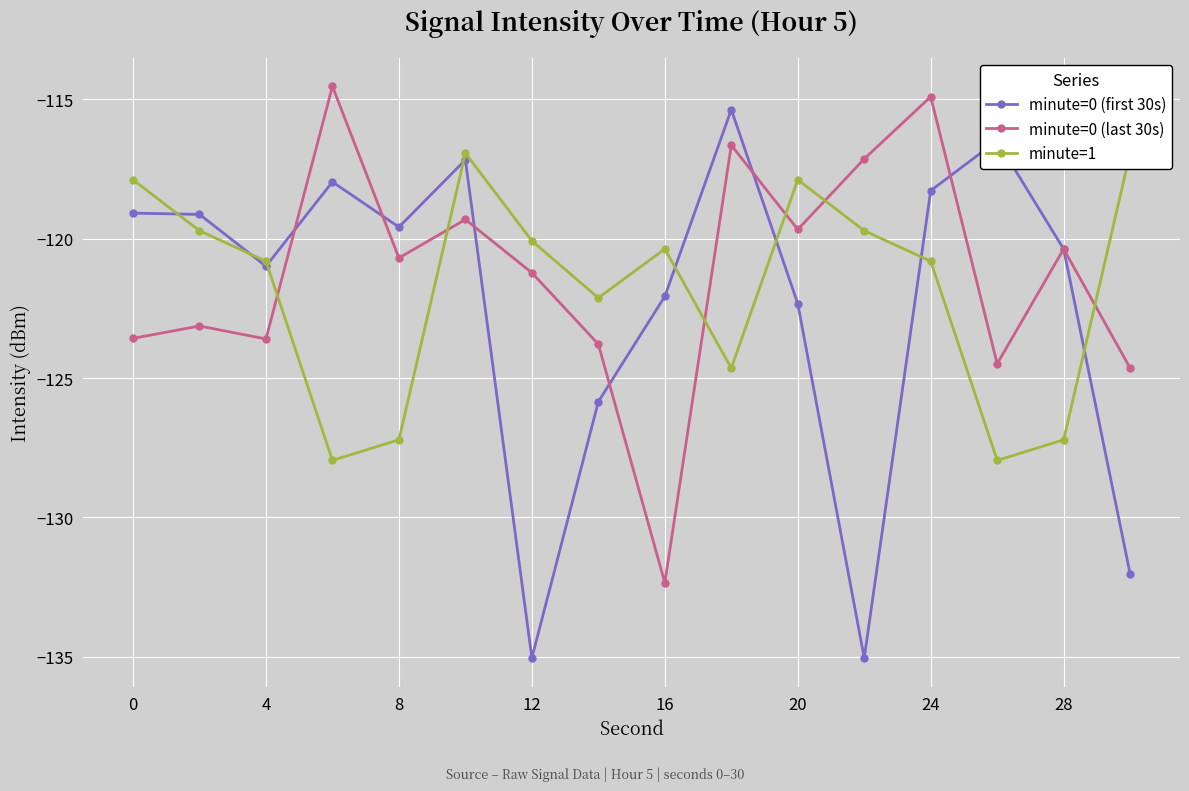

True or false: minute=0 (first 30s) has more than 2 interior local peaks.

True